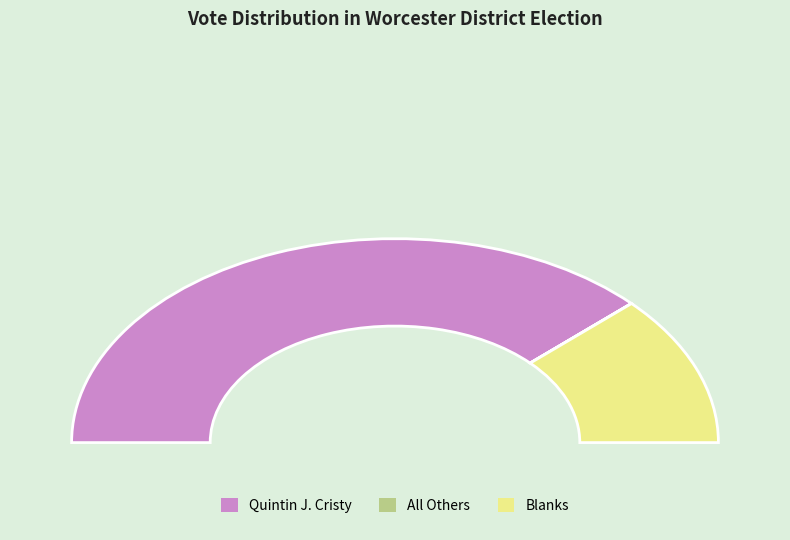

What percentage is NOT represented by 30?

99.9%